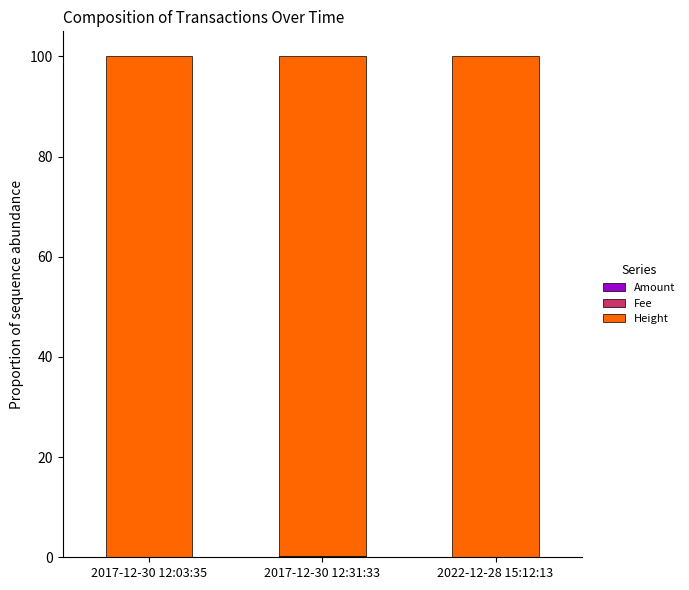

How many distinct data groups are displayed?

3